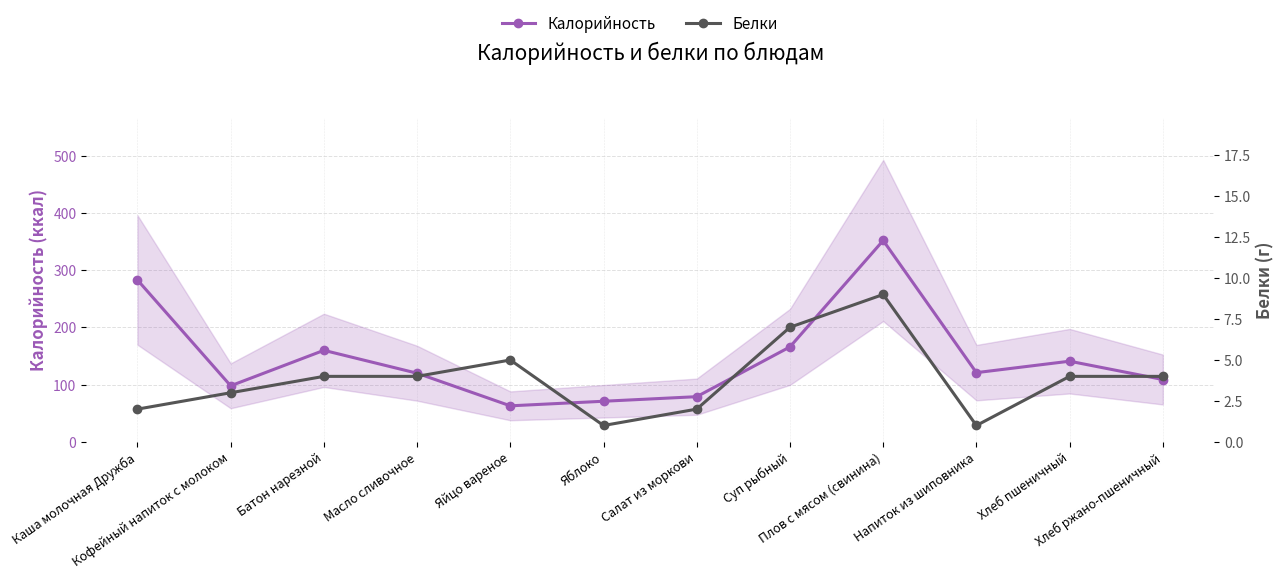

The Белки series shows 7 at Суп рыбный. True or false?

True